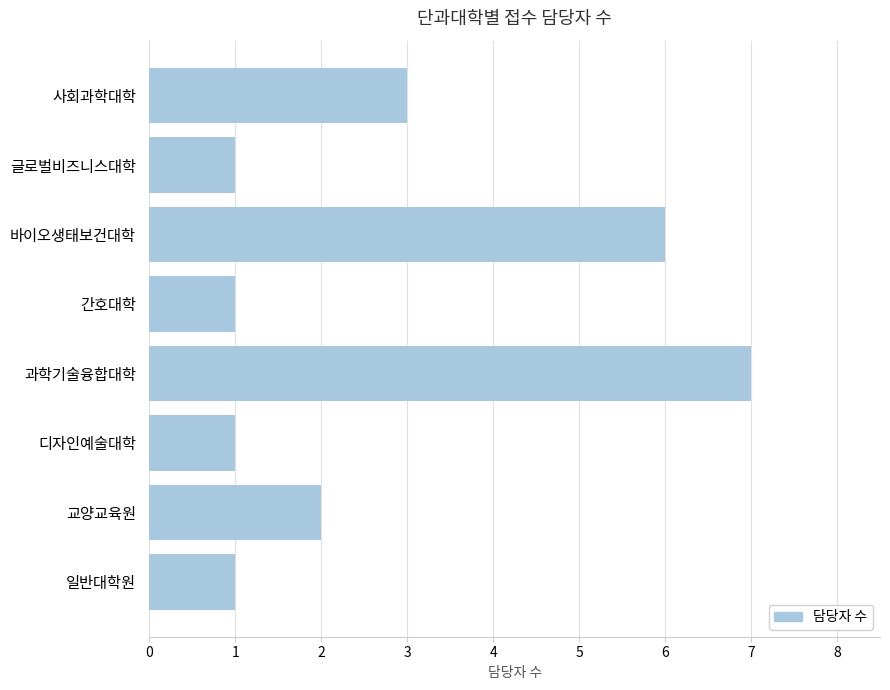

What is the sum of all values?

22